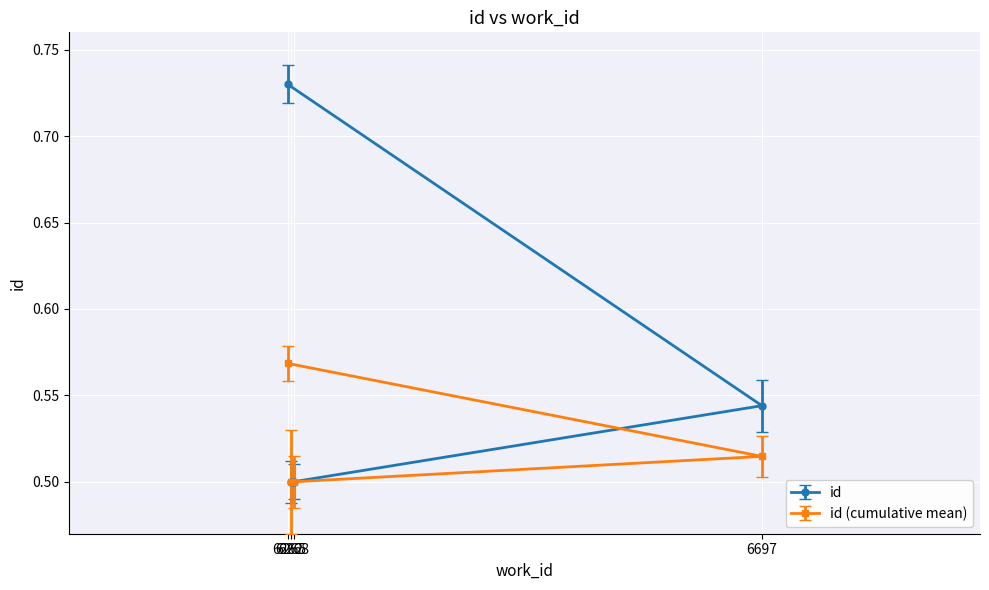

Between 6268 and 6265, which is larger?

6268